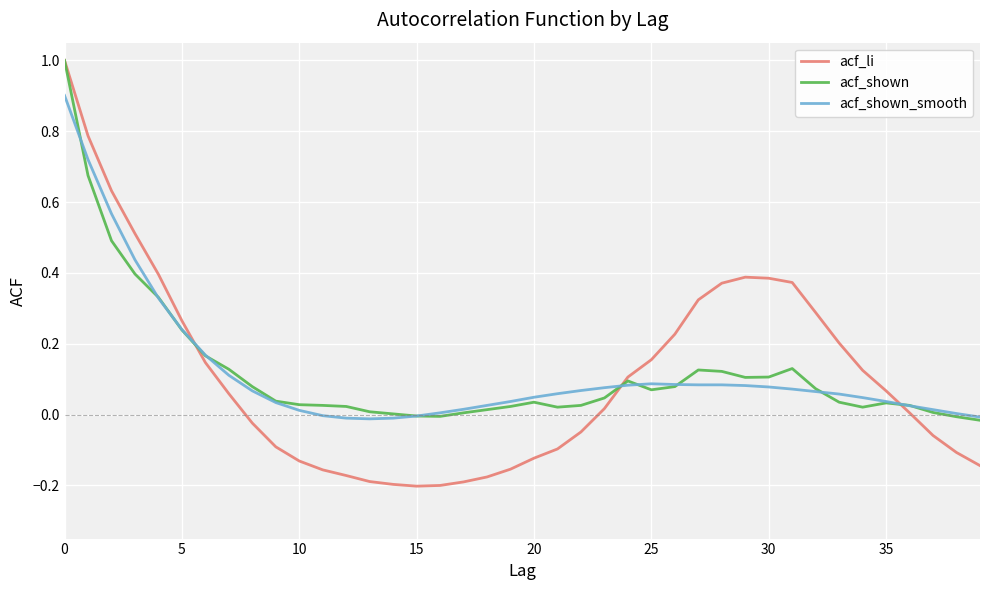

Which series has the widest spread of values?

acf_li